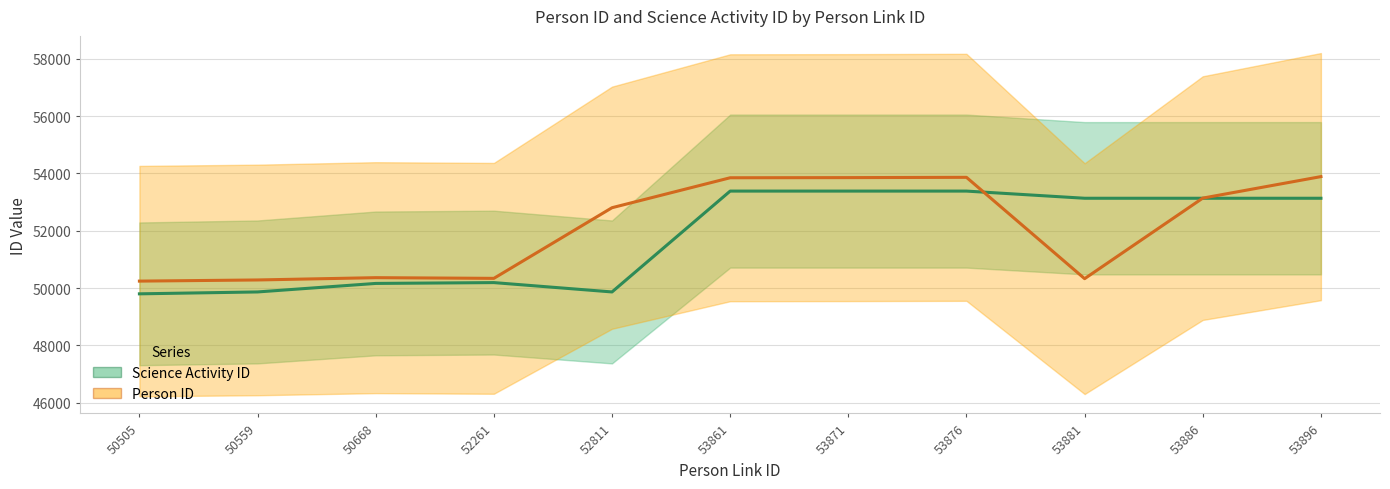

What is the sum of the Person ID values at 50668 and 53861?

104216